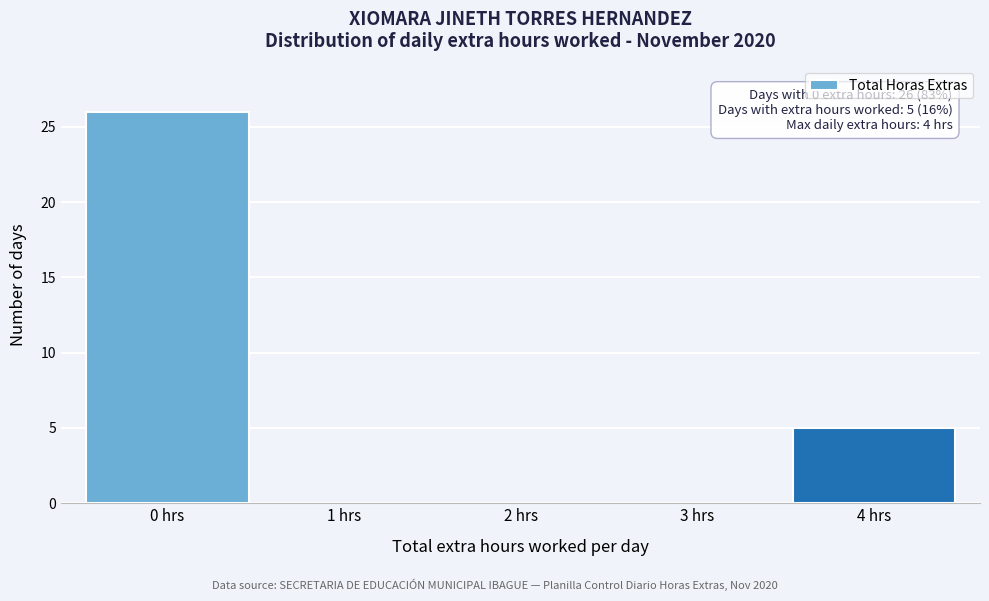

Over which range of the x-axis is the bar tallest?

-0.5 to 0.5